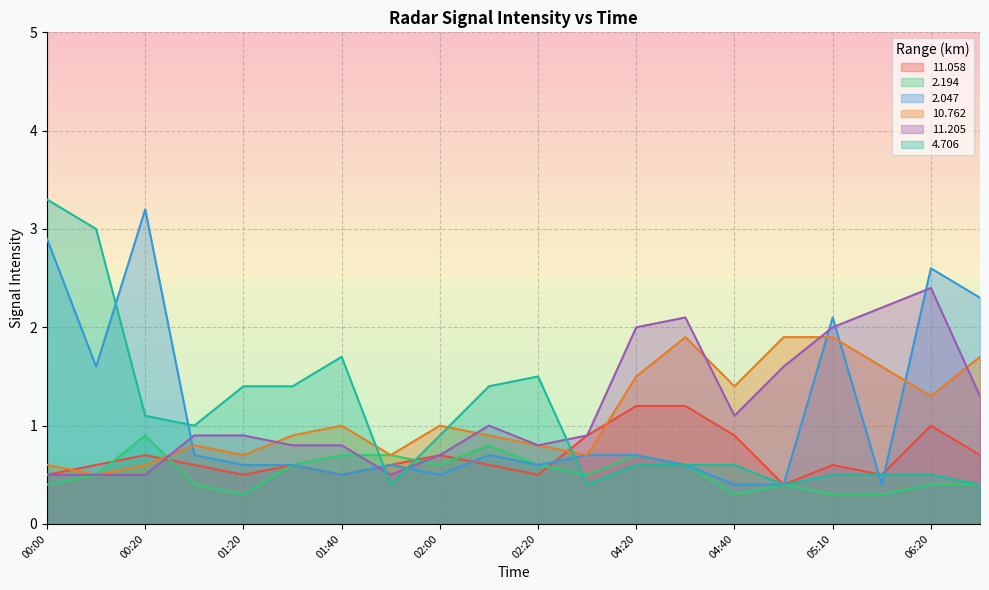

What are all the series names shown in the legend?

11.058, 2.194, 2.047, 10.762, 11.205, 4.706